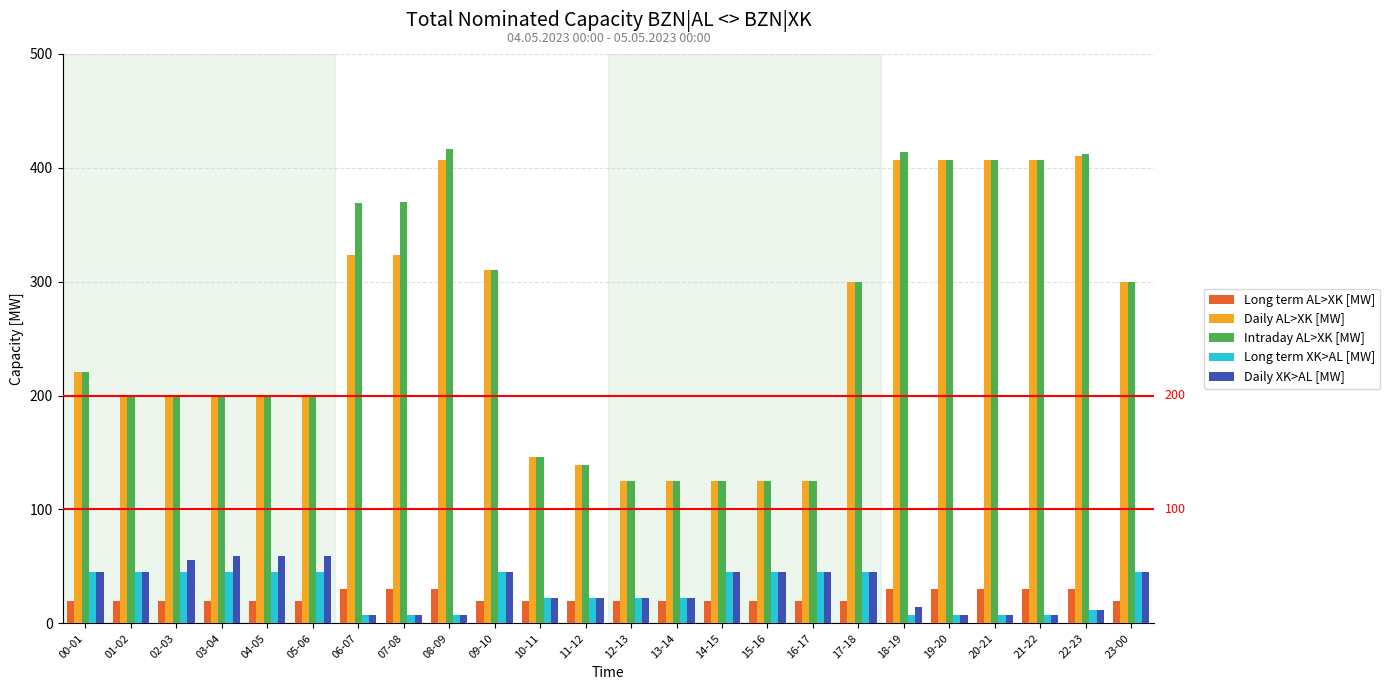

What is the maximum value for Daily XK>AL [MW]?

59